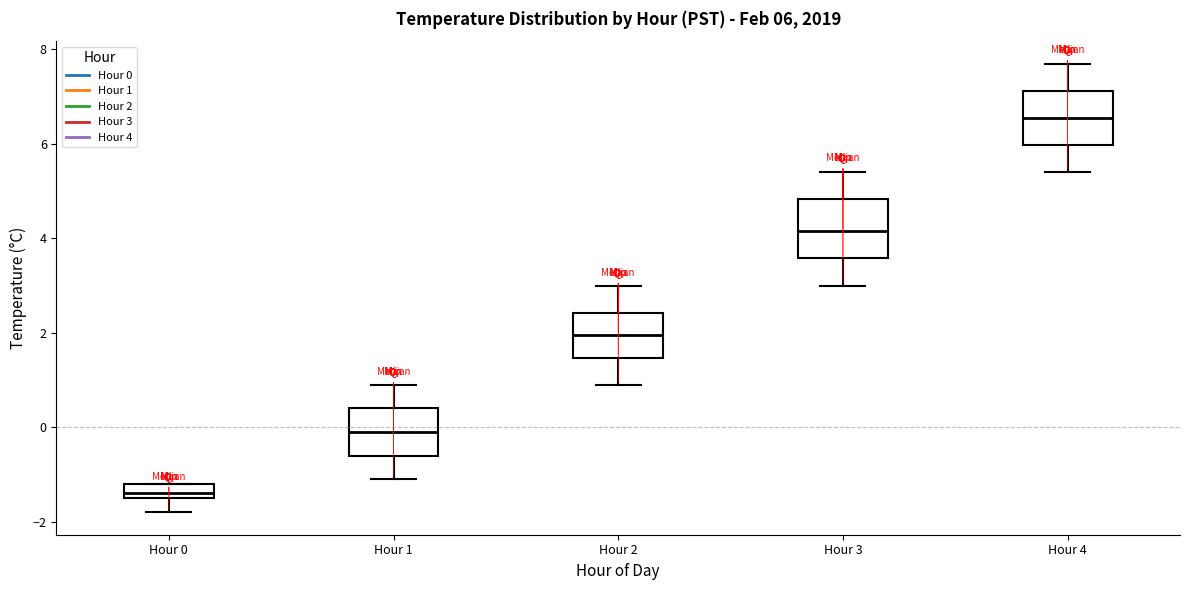

Which box has the lowest median line?

Hour 0